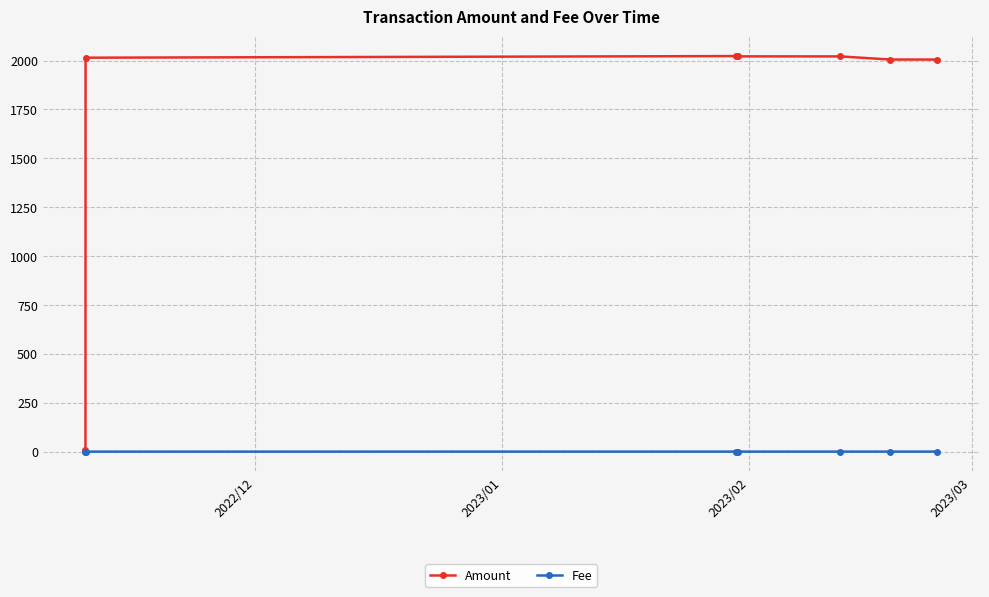

What is the value of the Amount point at the 2nd from the left?

2014.5